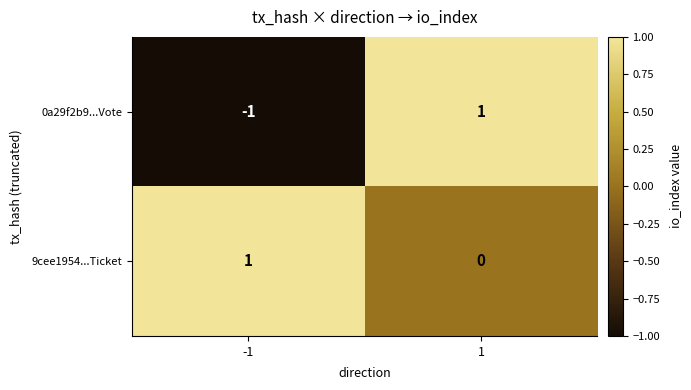

What is the total value across all series at 1?

1